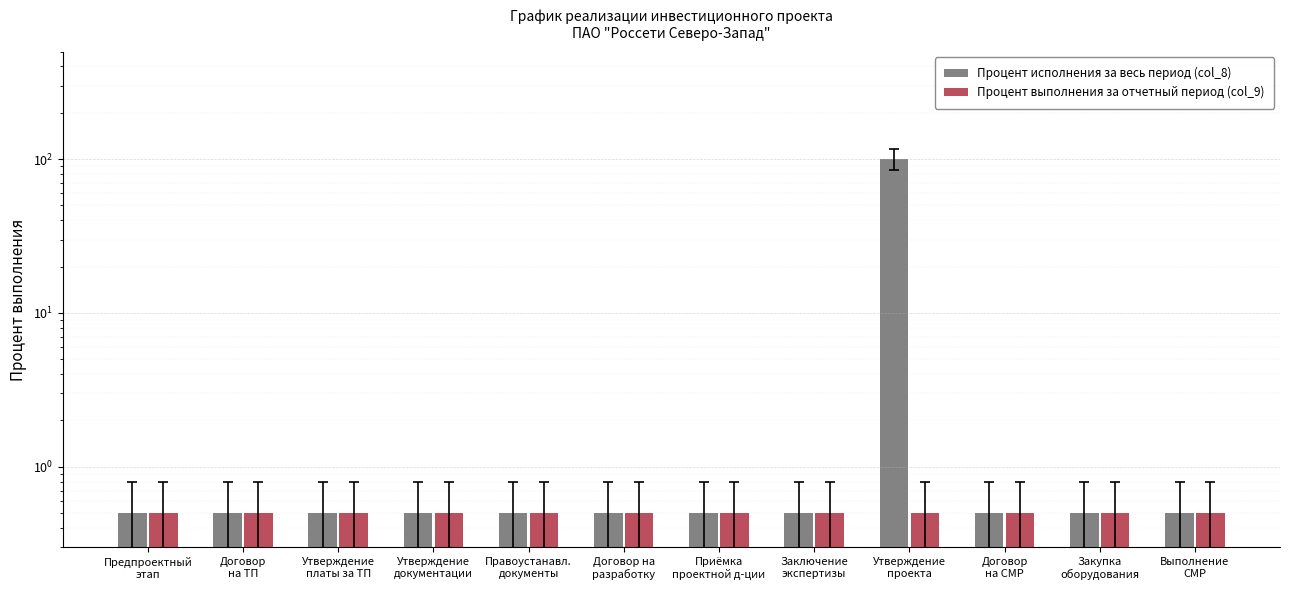

At Договор
на СМР, list the series in order from largest to smallest.

Процент исполнения за весь период (col_8), Процент выполнения за отчетный период (col_9)